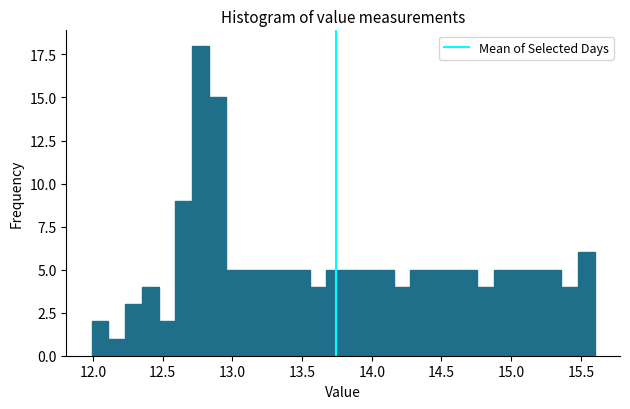

Around what value on the x-axis is the tallest bar? Give the approximate position of its centre, as read against the axis.

12.75